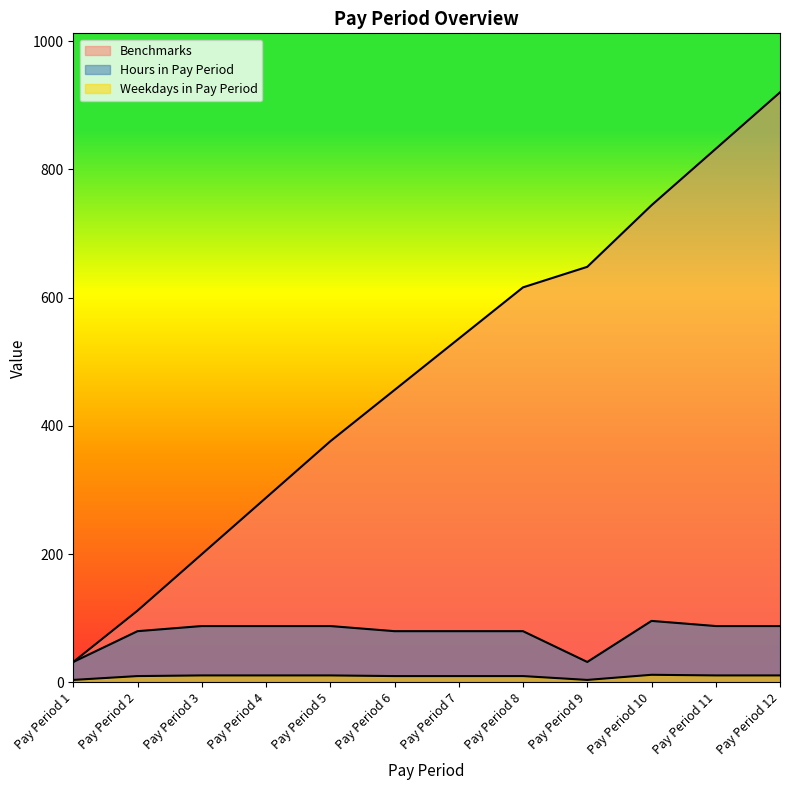

List the series in order of their peak value, lowest first.

Weekdays in Pay Period, Hours in Pay Period, Benchmarks